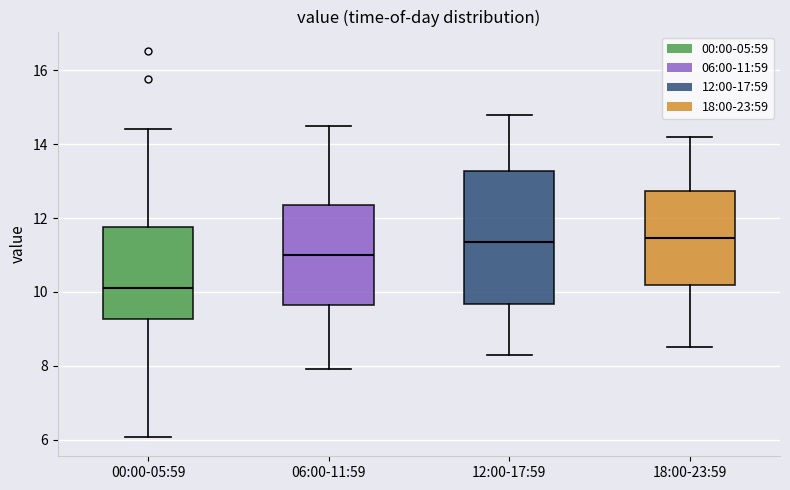

Where does the lower whisker of the box for 06:00-11:59 end on the y-axis? The values are not printed on the chart, so give them approximately, as read against the axis.

8.0